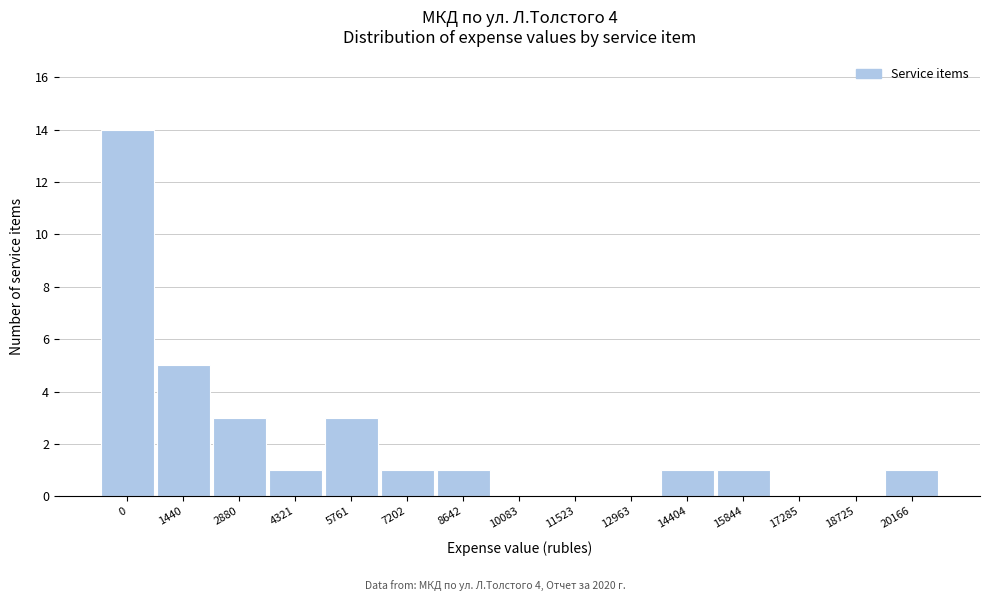

Reading right to left, transcribe all the data shown in this chart.

20166=1	18725=0	17285=0	15844=1	14404=1	12963=0	11523=0	10083=0	8642=1	7202=1	5761=3	4321=1	2880=3	1440=5	0=14